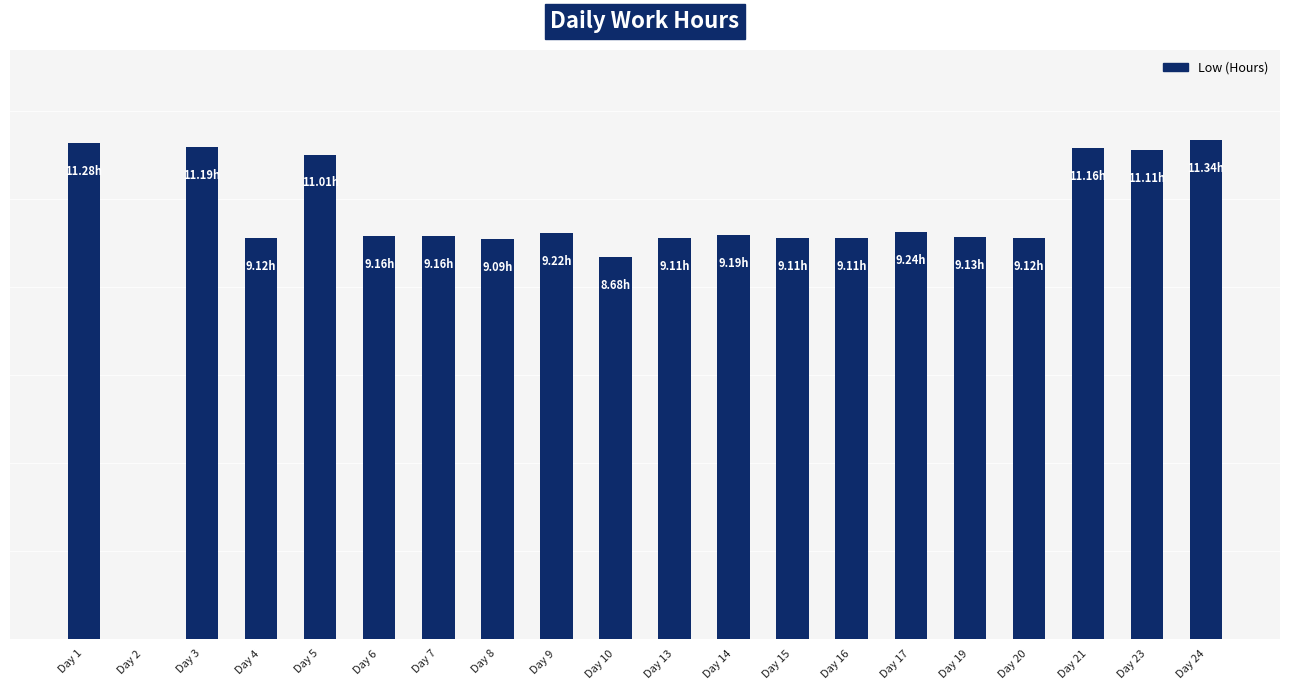

What is the difference between the values at Day 10 and Day 13?

0.4